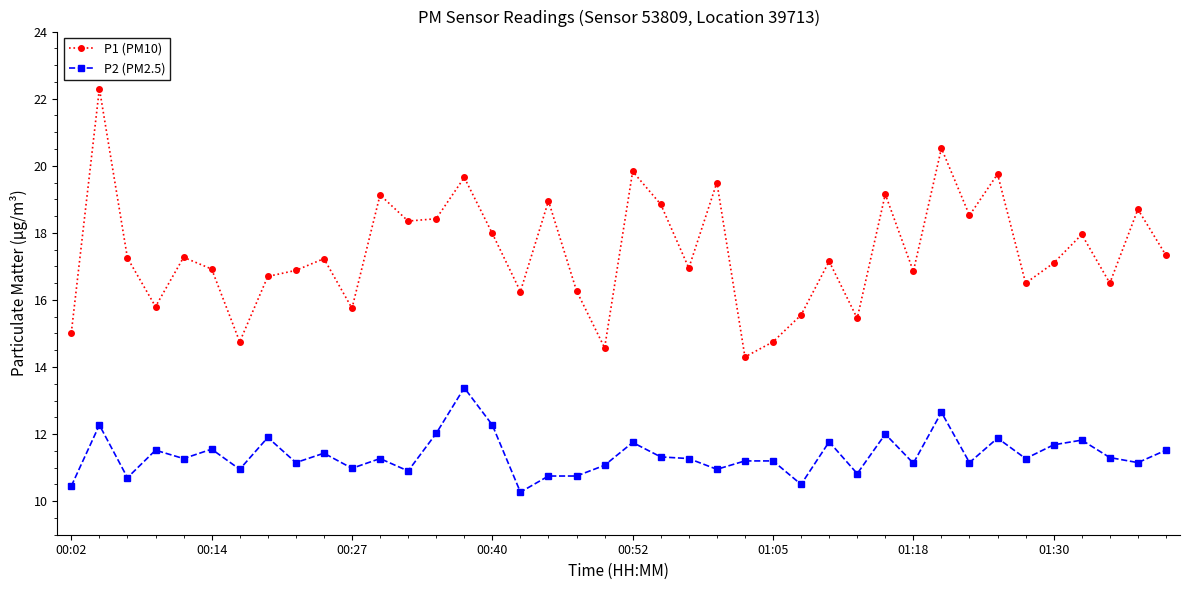

True or false: P1 (PM10) and P2 (PM2.5) intersect in this chart.

False